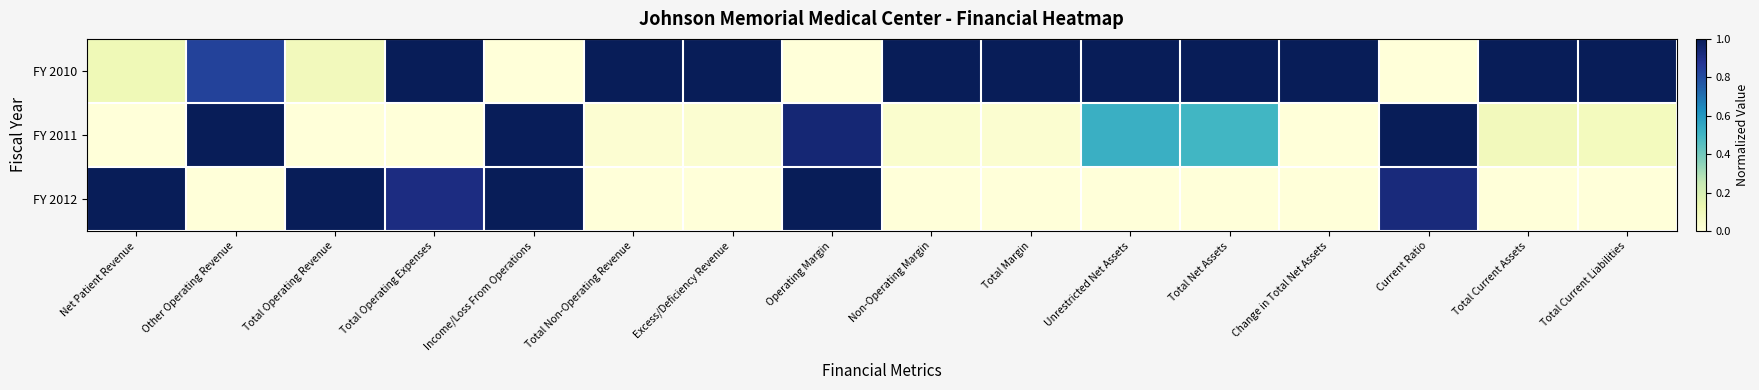

Which series has the largest total across all categories?

FY 2010